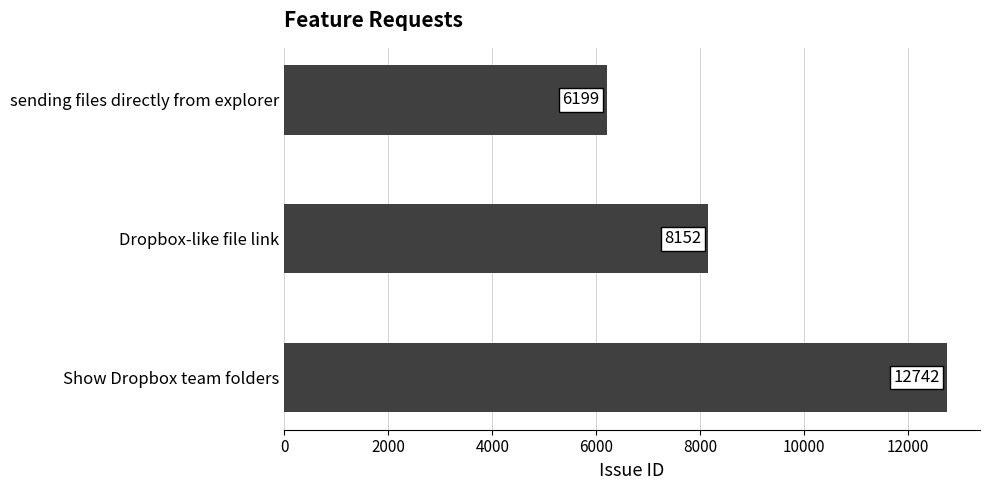

List the labels in order of value, smallest first.

sending files directly from explorer, Dropbox-like file link, Show Dropbox team folders